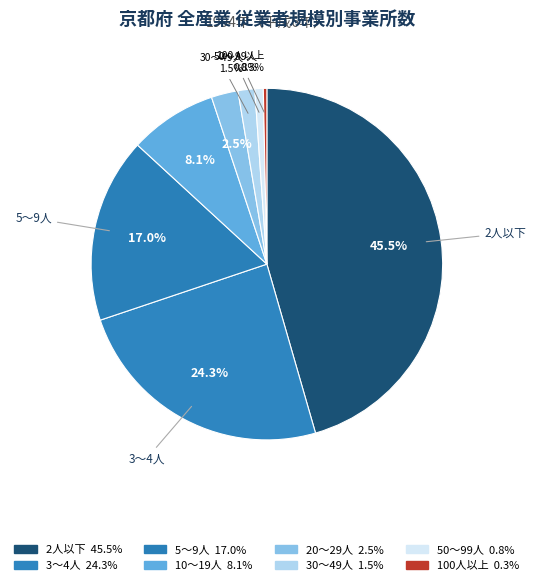

True or false: 100人以上 accounts for 0% of the total.

True